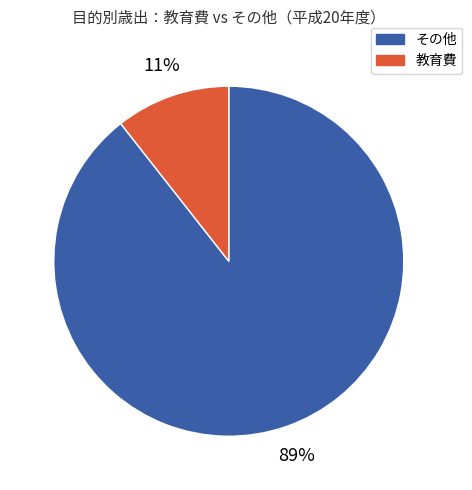

To the nearest percent, what is the average slice percentage?

50%